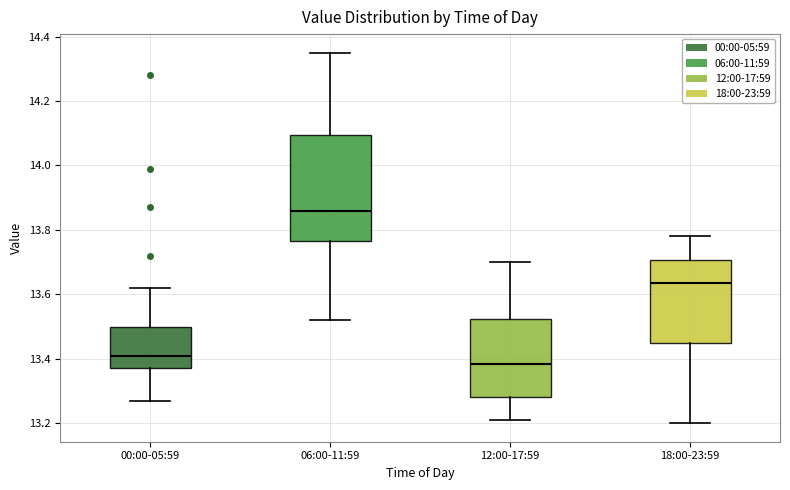

Which box is the tallest, from its lower edge to its upper edge?

06:00-11:59